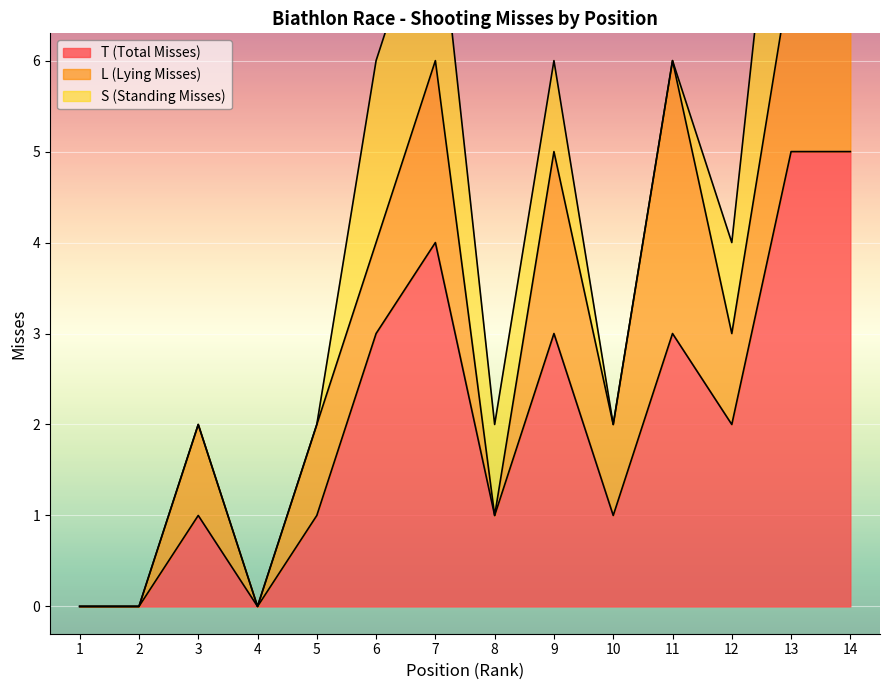

Reading right to left, extract all data points from this chart.

T (Total Misses): 5	5	2	3	1	3	1	4	3	1	0	1	0	0
L (Lying Misses): 2	2	1	3	1	2	0	2	1	1	0	1	0	0
S (Standing Misses): 3	3	1	0	0	1	1	2	2	0	0	0	0	0